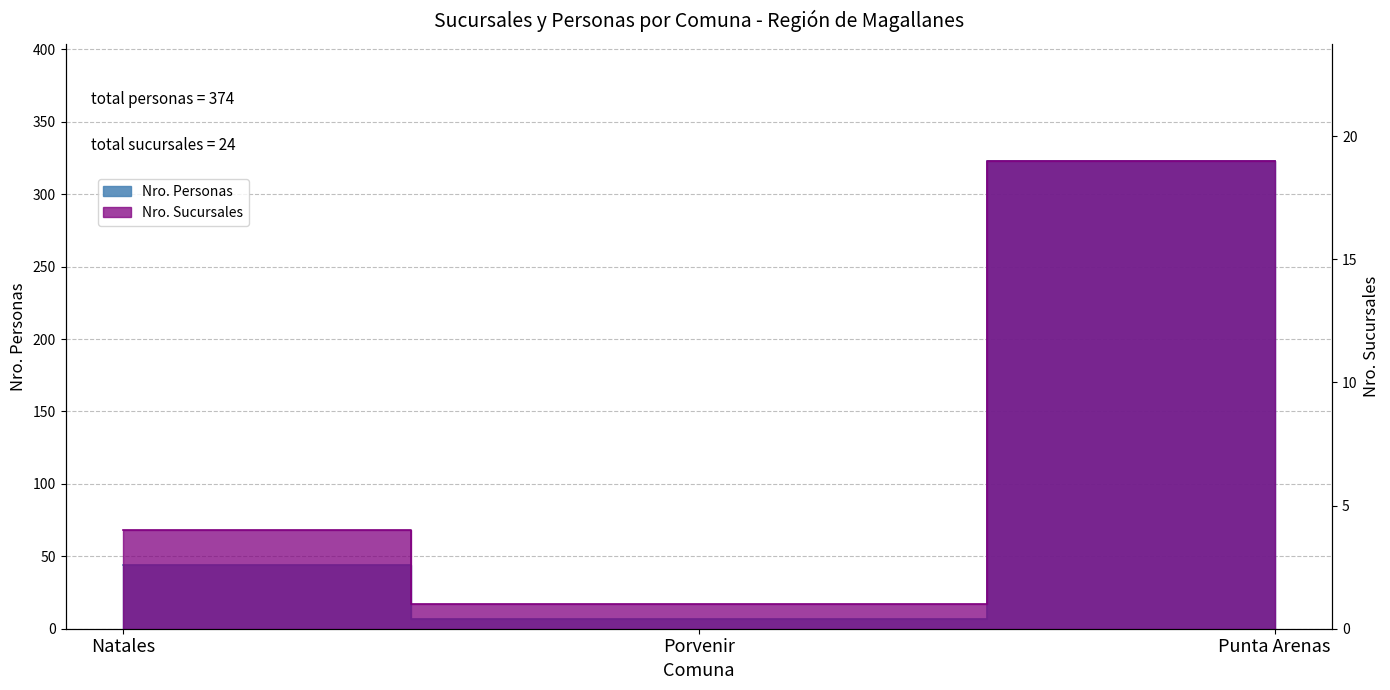

The value of Nro. Sucursales at Porvenir is 1. True or false?

False